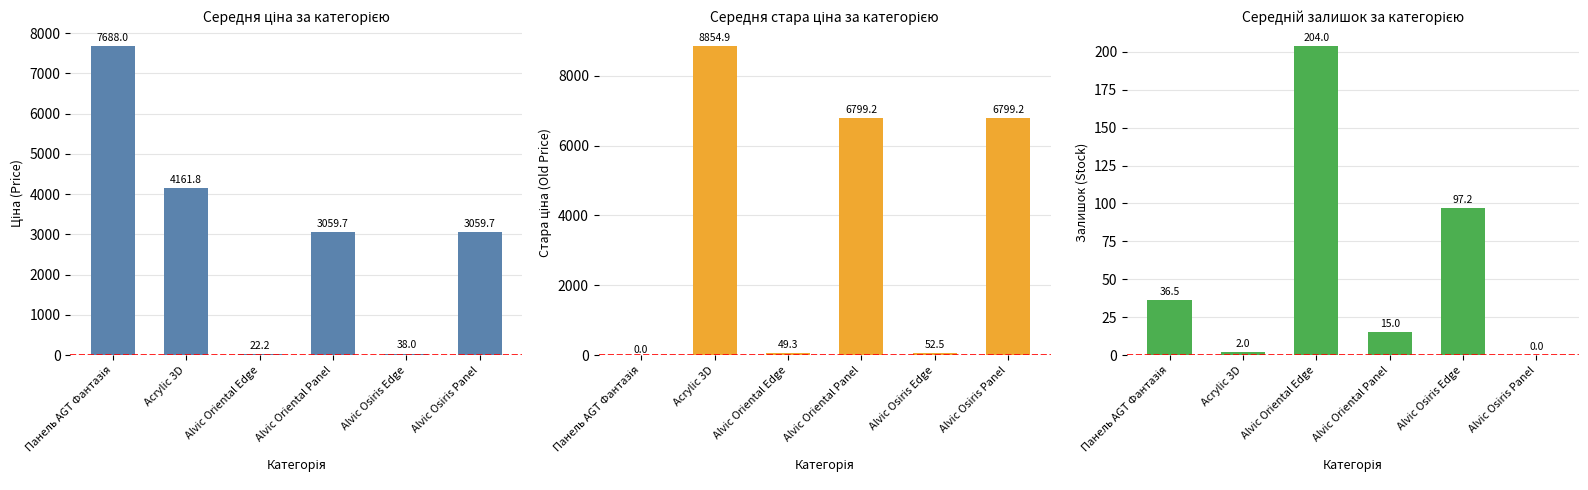

How many groups of bars are there?

6